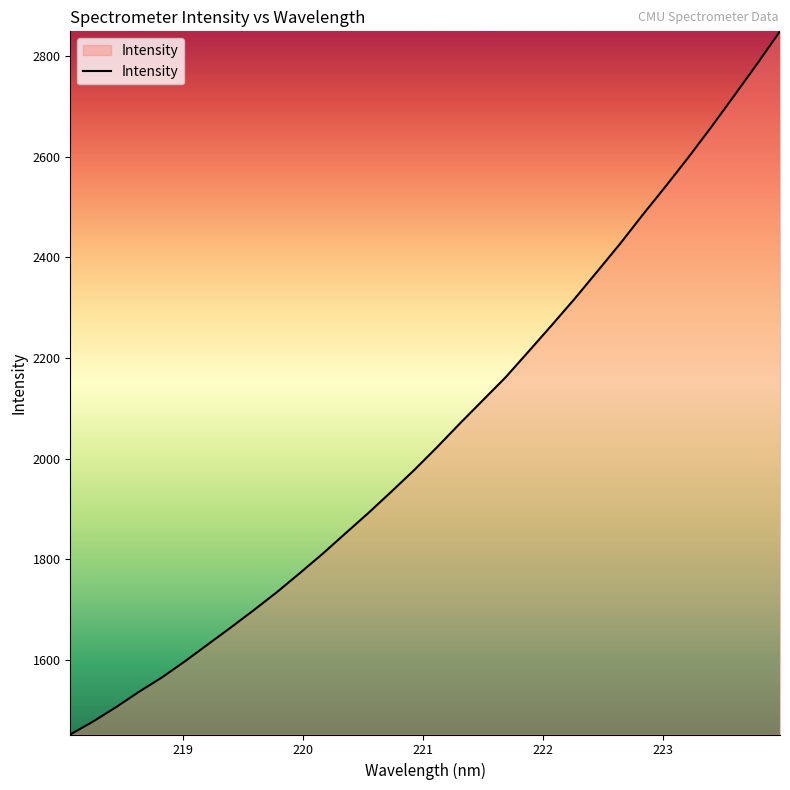

What is the maximum value shown in the chart?

2849.2